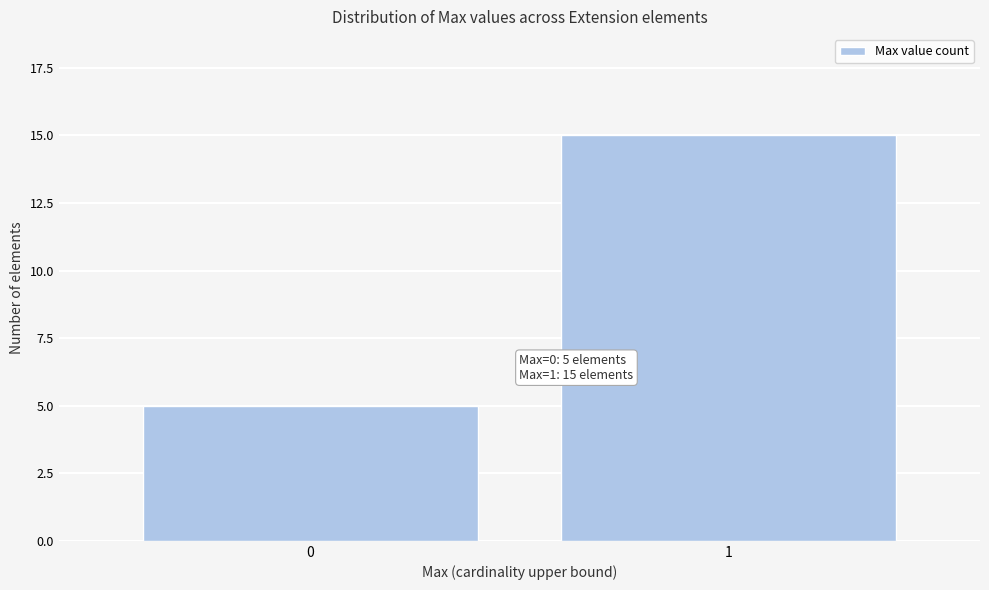

Reading left to right, list all the values displayed in this chart.

5	15